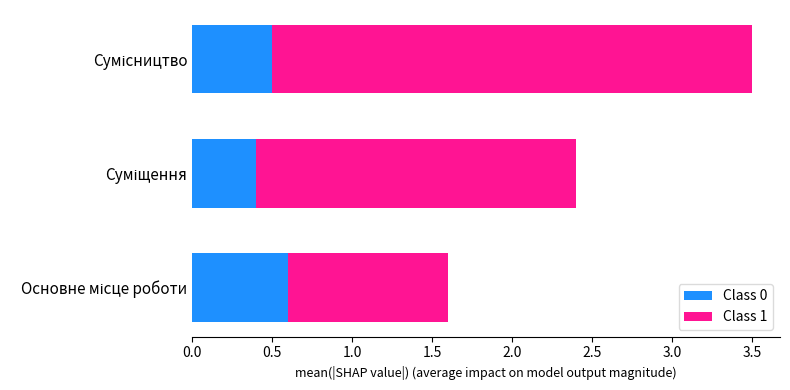

What is the maximum value for Class 0?

0.6